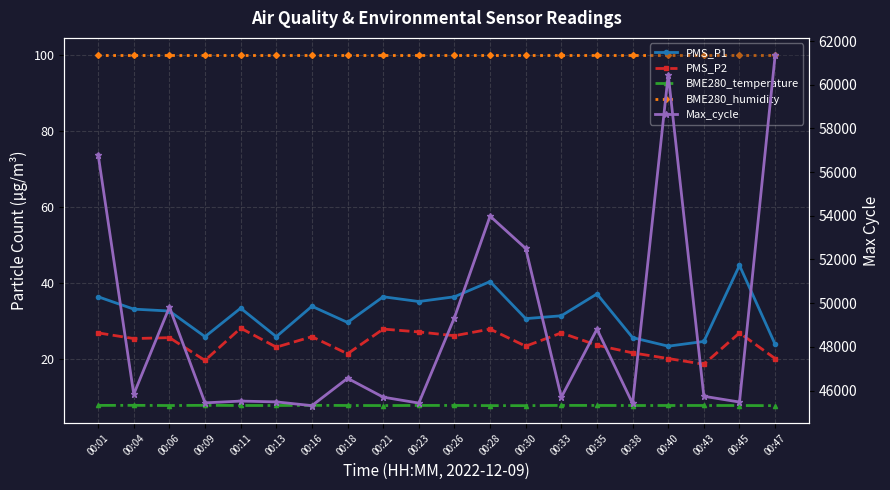

At 00:33, list the series in order from largest to smallest.

Max_cycle, BME280_humidity, PMS_P1, PMS_P2, BME280_temperature